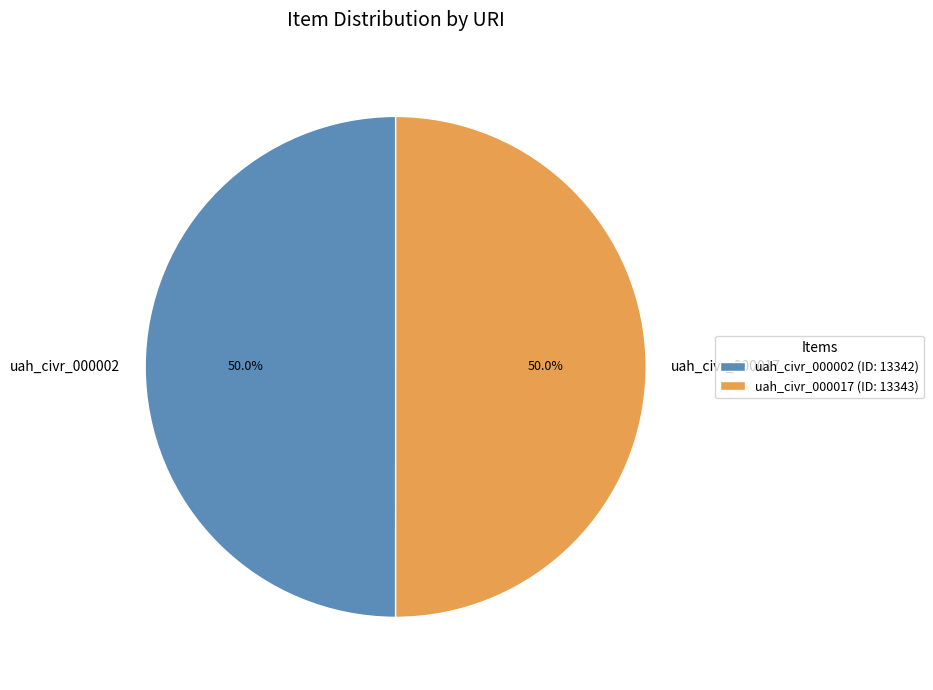

Approximately how many times larger is the value at uah_civr_000017 compared to uah_civr_000002?

1.0